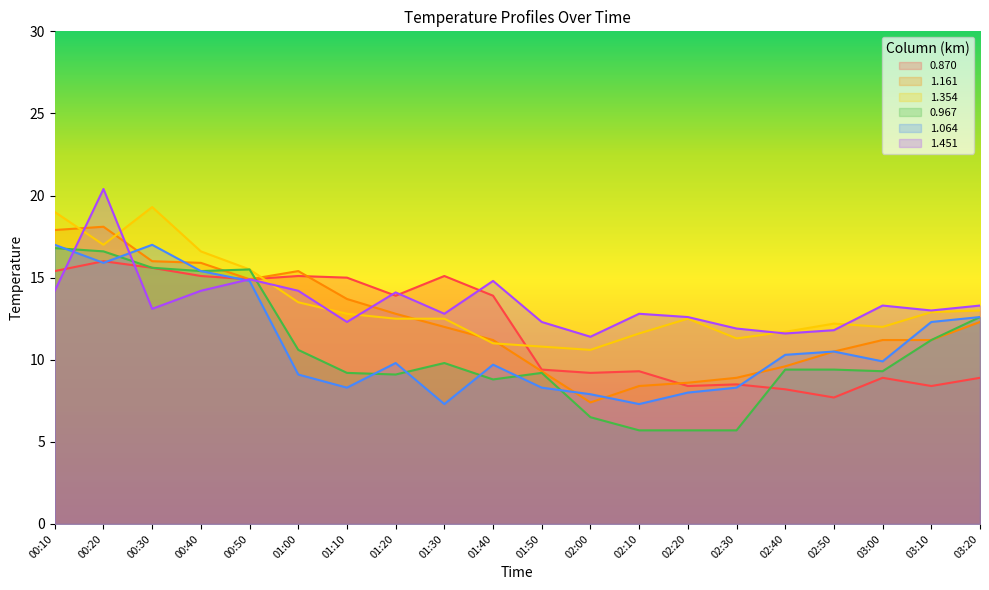

What is the minimum value for 1.451?

11.4